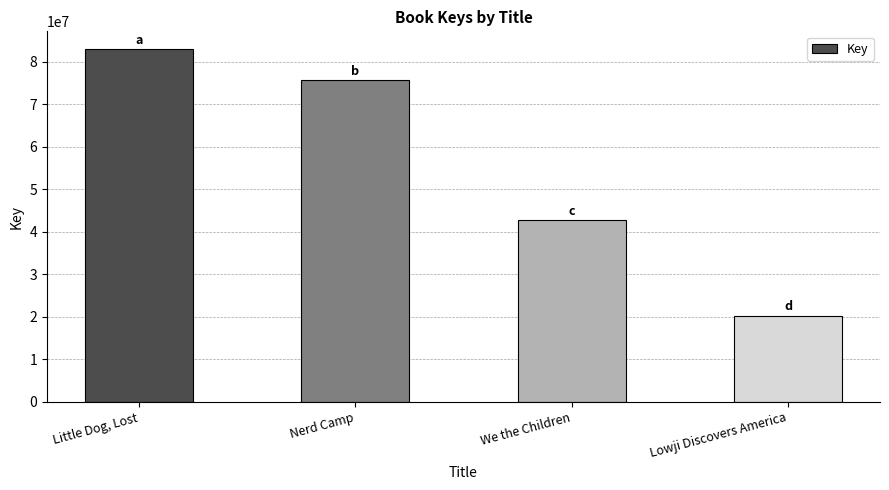

How many values are below 75625346?

2